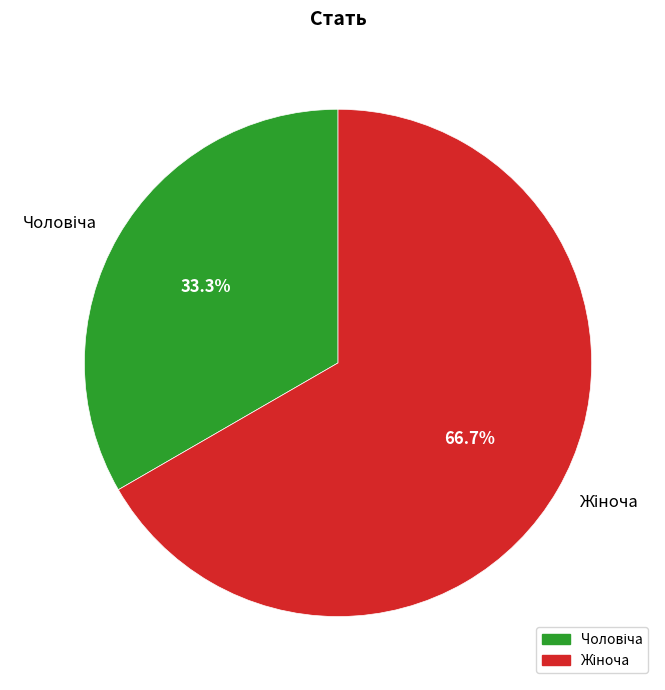

Is there any slice that represents more than half of the pie?

Yes